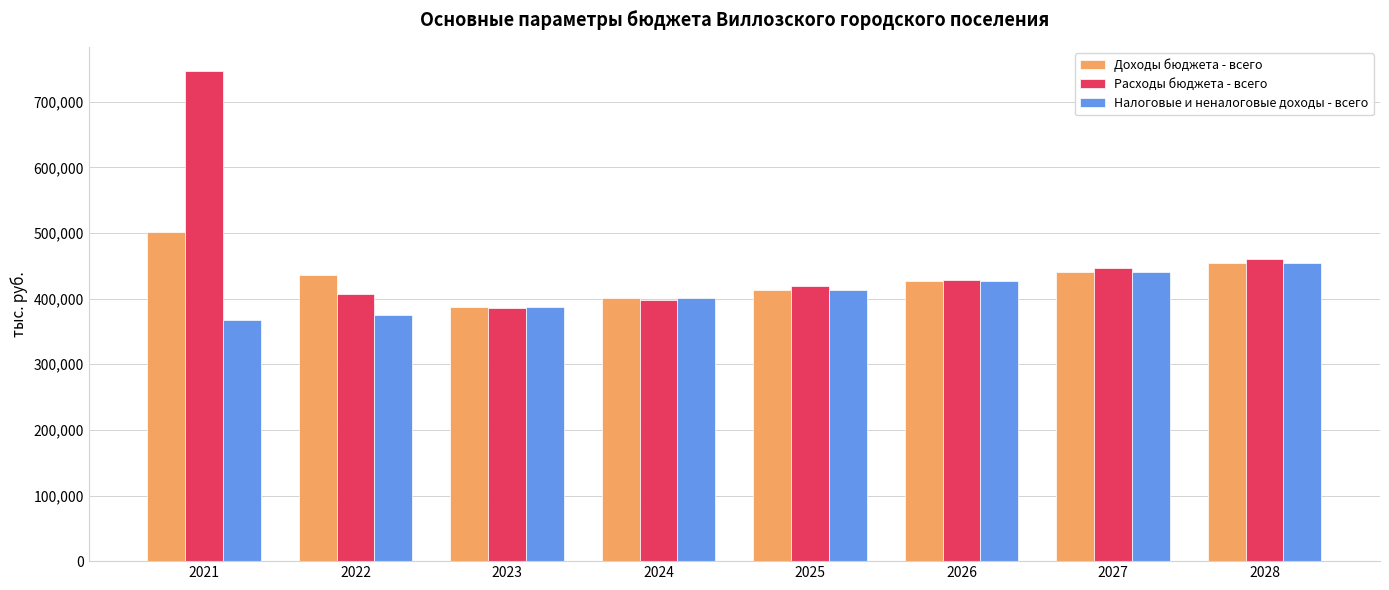

At which label does Расходы бюджета - всего first exceed 428006?

2021